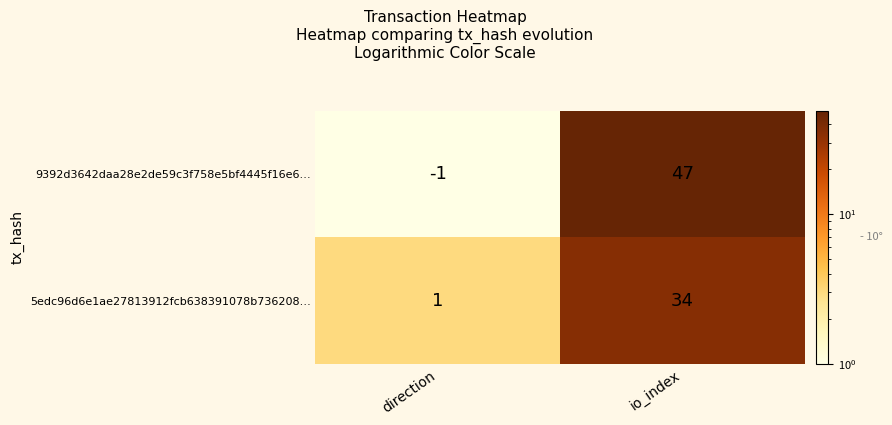

Rank the series at io_index from lowest to highest value.

5edc96d6e1ae27813912fcb638391078b736208…, 9392d3642daa28e2de59c3f758e5bf4445f16e6…